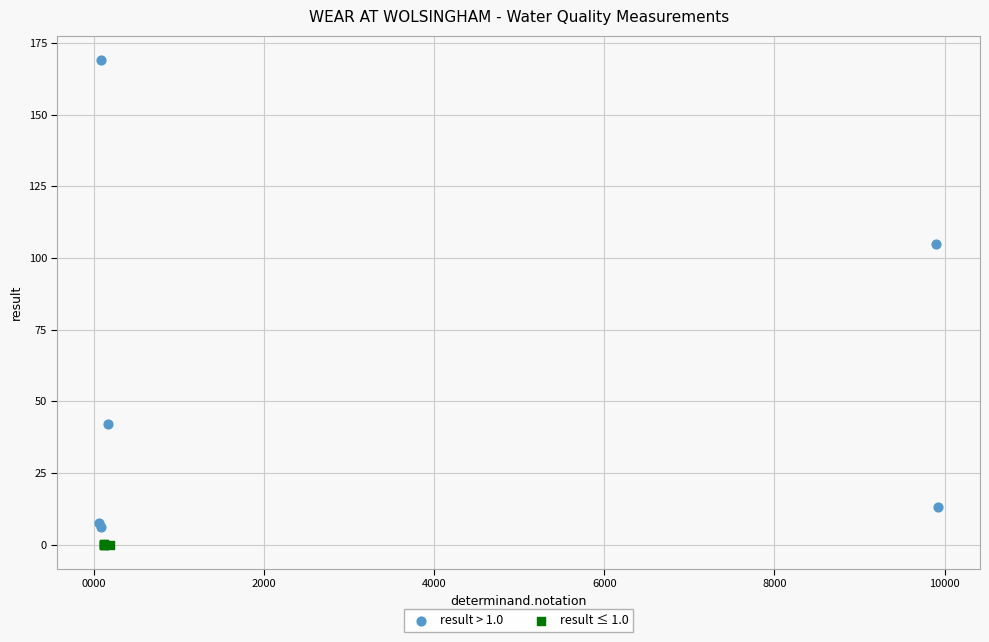

Which series reaches the maximum Y coordinate?

result > 1.0